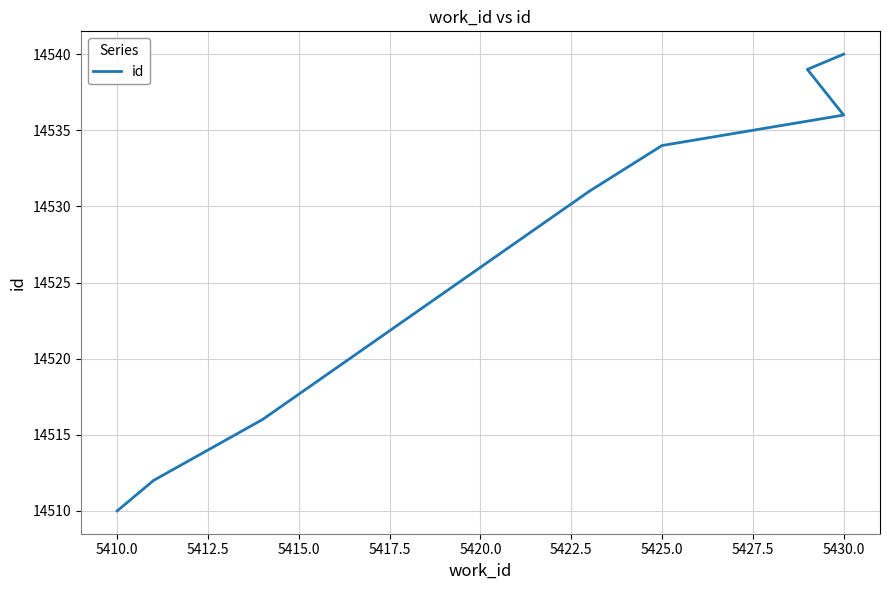

Does the chart have visible grid lines?

Yes